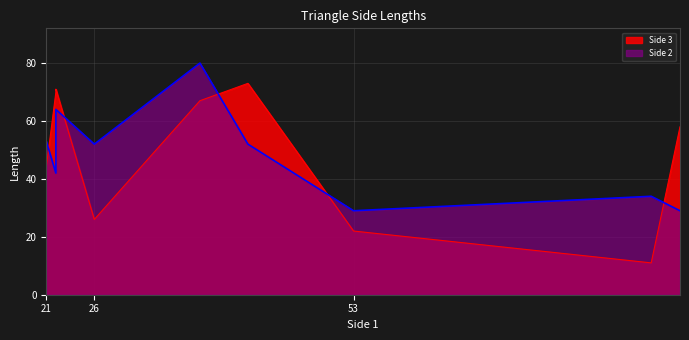

The Side 3 series shows 70 at T2. True or false?

True